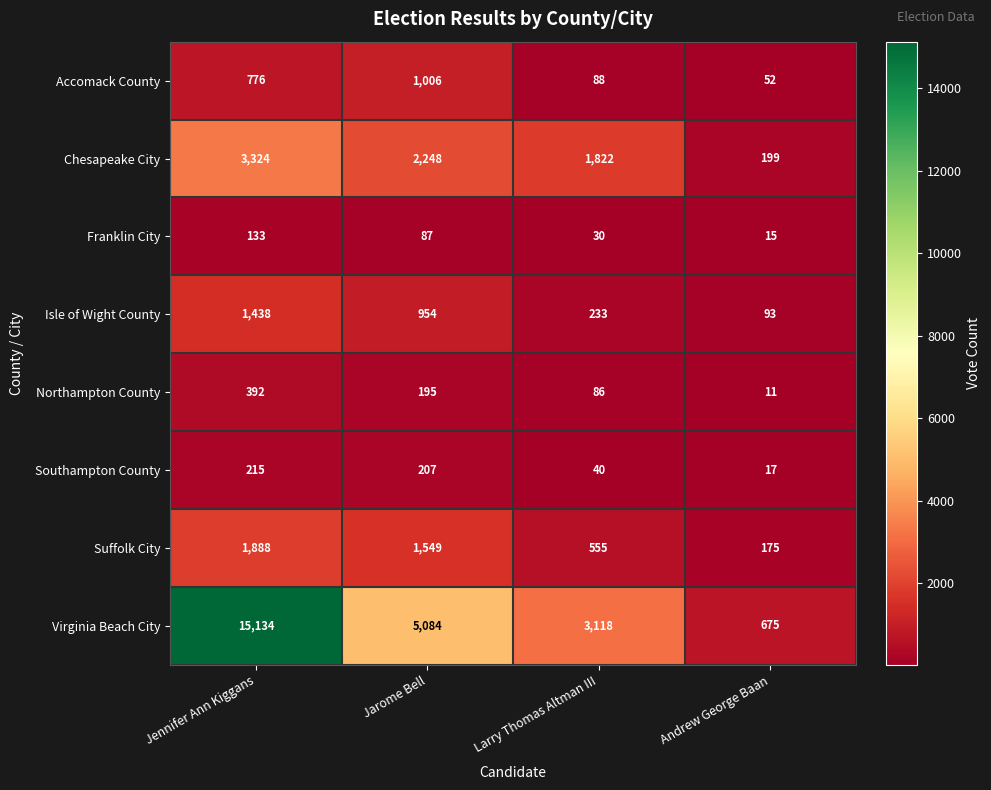

How many data points does each series have?

4